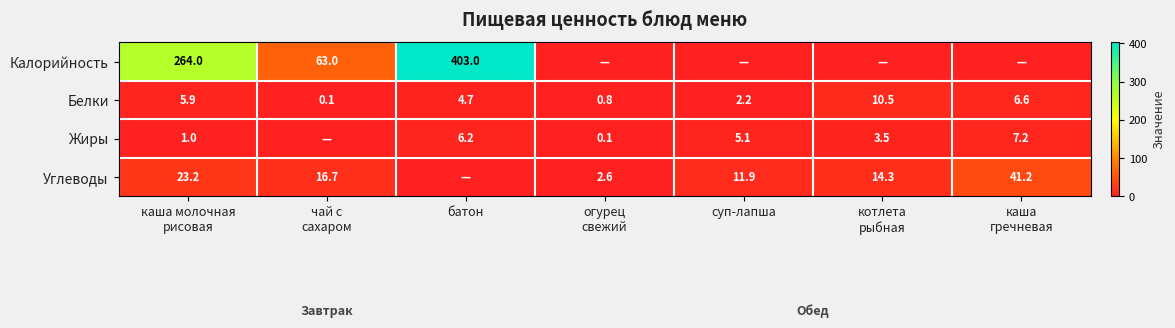

Is it true that Калорийность equals 403.0 at батон?

True